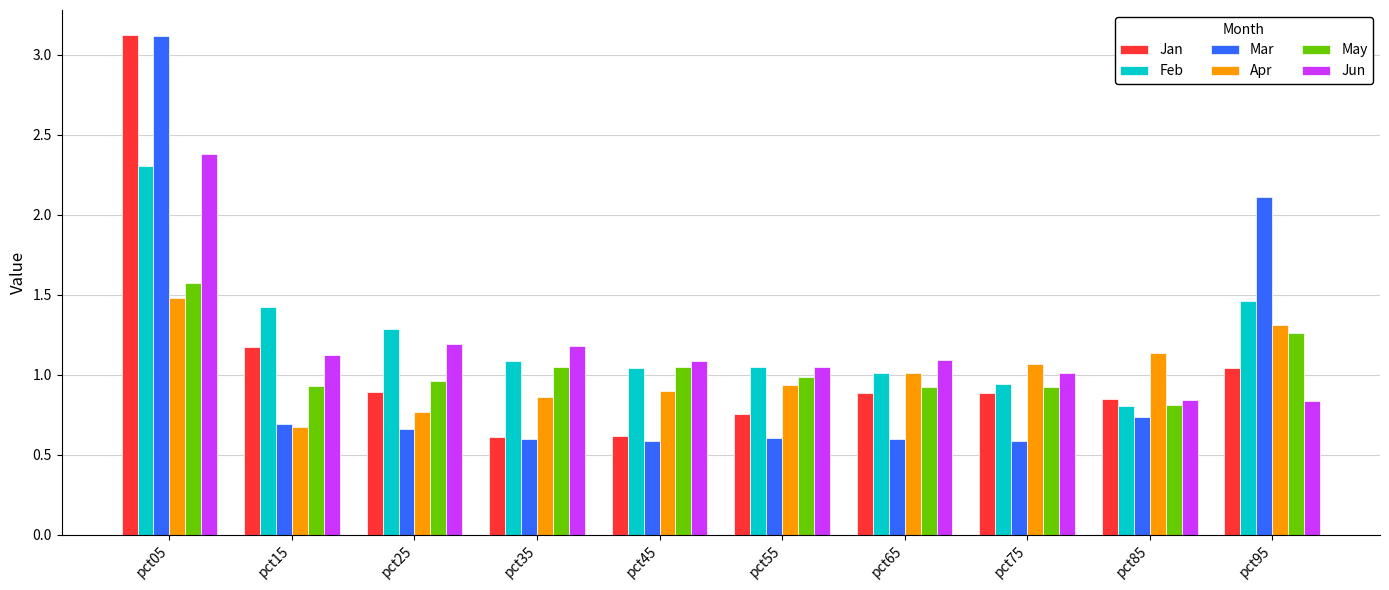

The value of Jan at pct15 is 1.7. True or false?

False